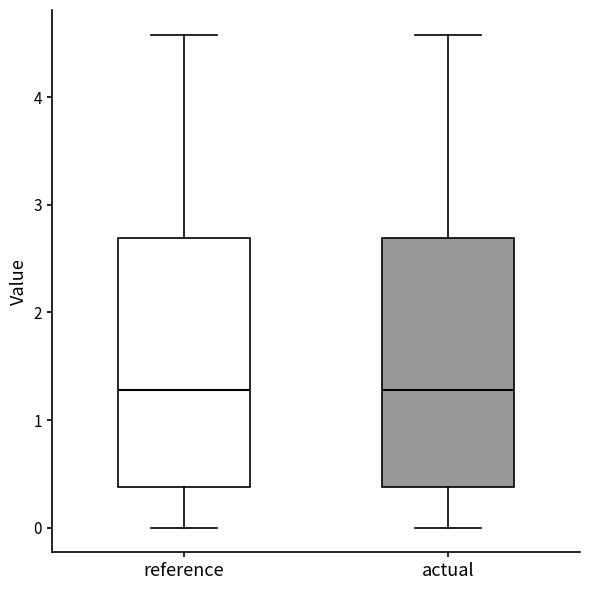

Where does the median line of the box for actual sit on the y-axis? The values are not printed on the chart, so give them approximately, as read against the axis.

1.3